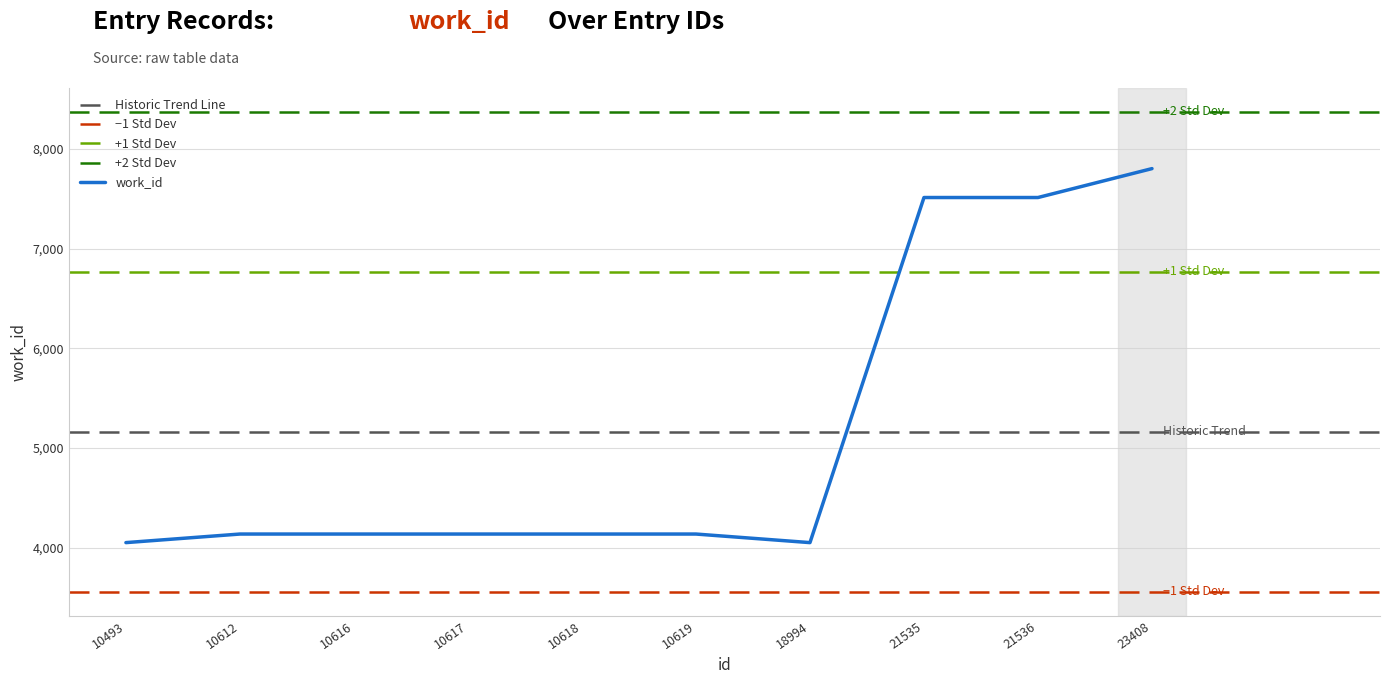

What is the difference between the maximum and minimum values?

3752